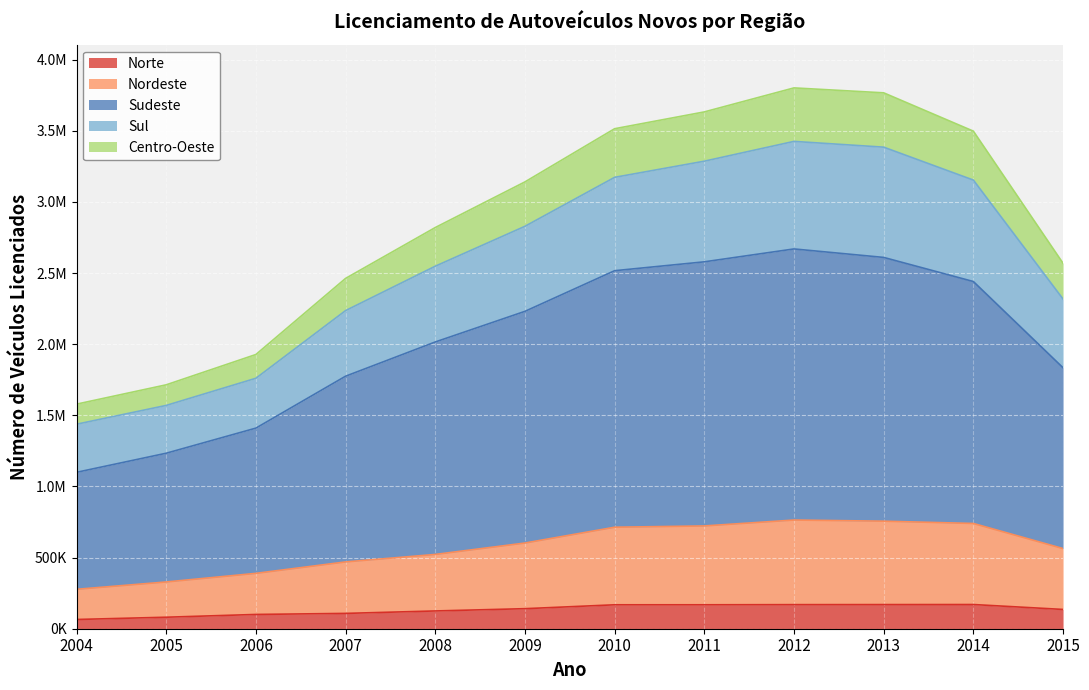

True or false: Norte and Nordeste intersect in this chart.

False